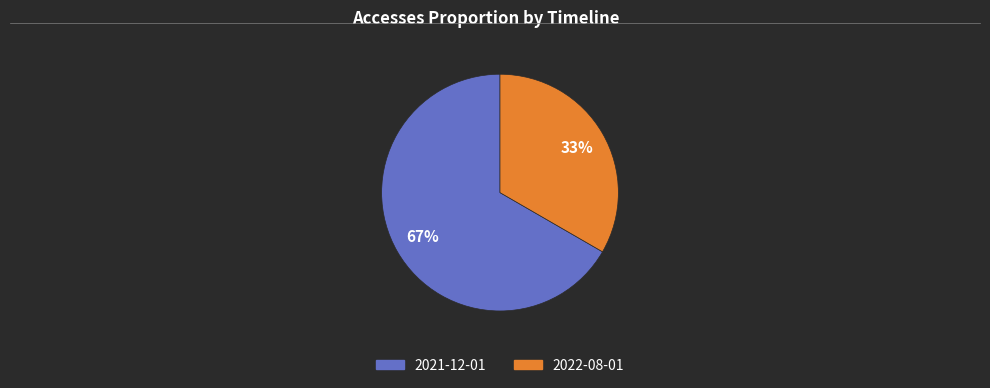

Between 2022-08-01 and 2021-12-01, which is larger?

2021-12-01